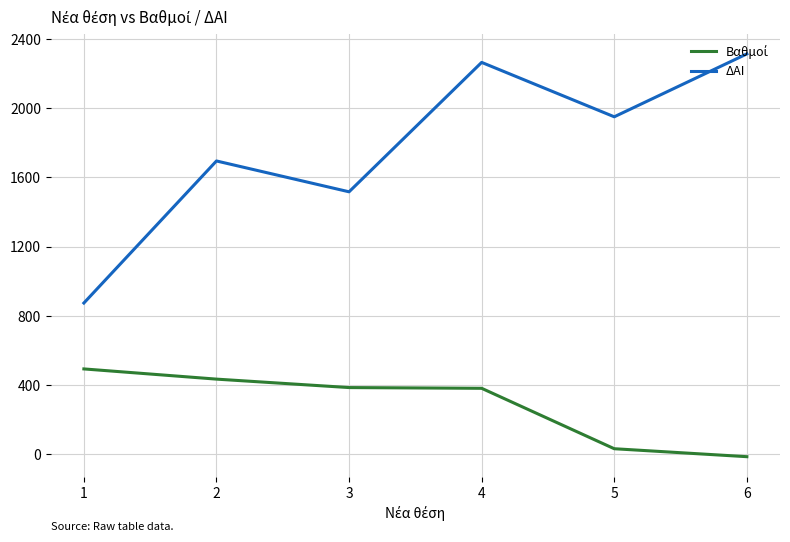

Which series has the largest total across all categories?

ΔΑΙ